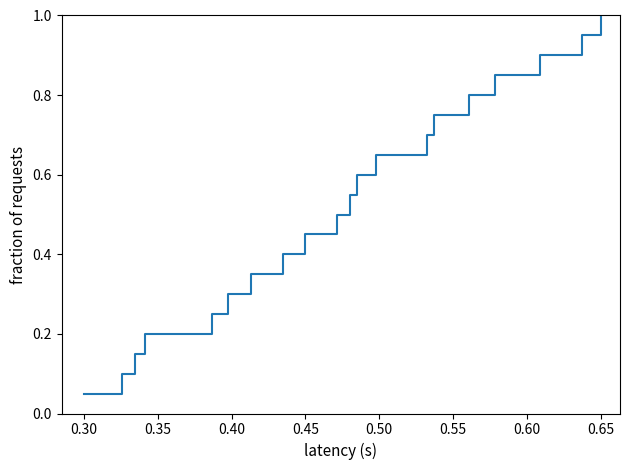

What is the greatest value displayed?

1.0